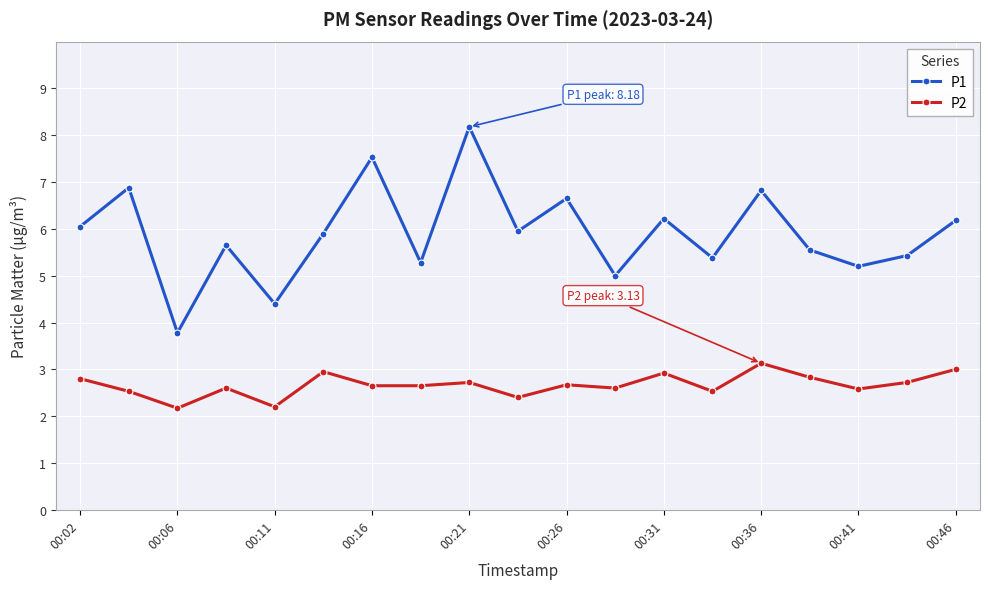

List the series in order of their peak value, highest first.

P1, P2